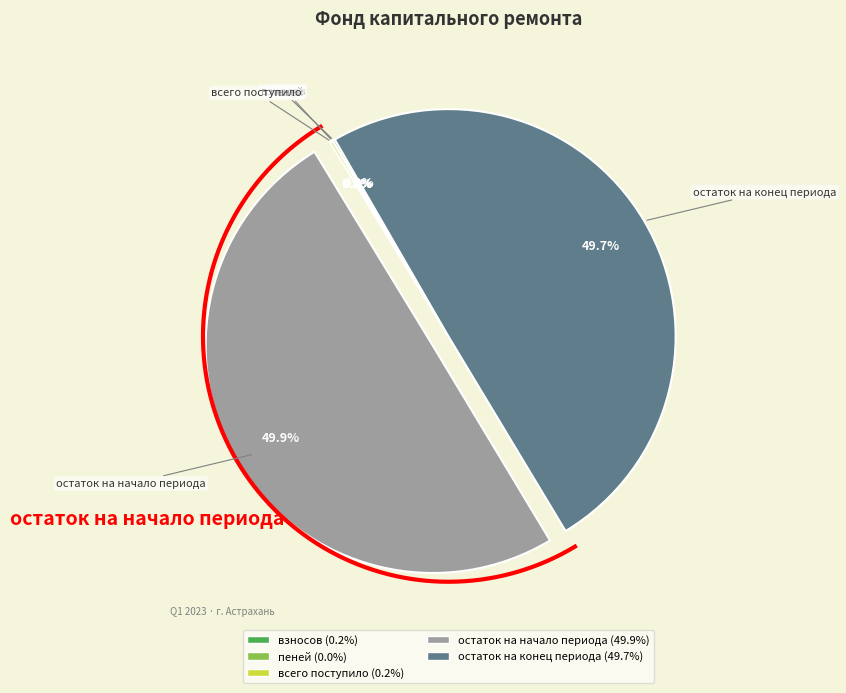

To the nearest percent, what is the average slice percentage?

20%